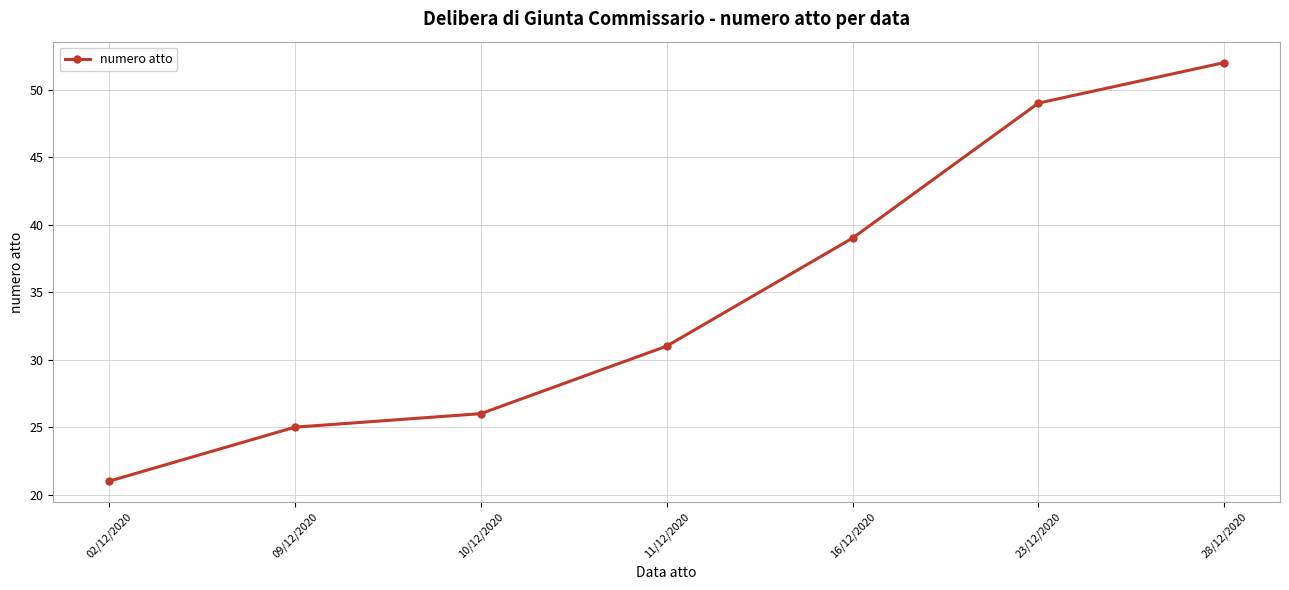

Rank the categories by value from highest to lowest.

28/12/2020, 23/12/2020, 16/12/2020, 11/12/2020, 10/12/2020, 09/12/2020, 02/12/2020